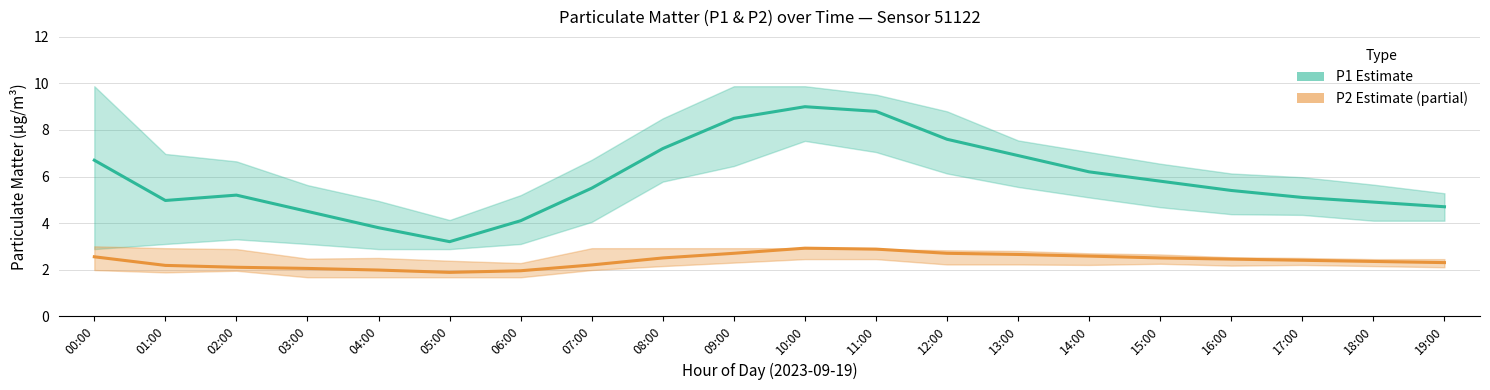

How many lines are shown in the chart?

2